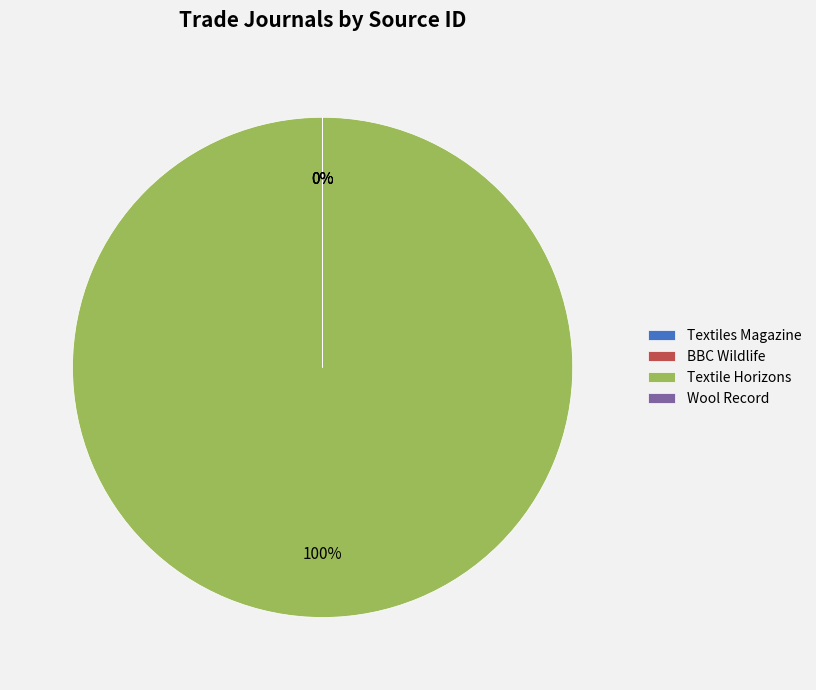

Count the number of slices in the pie.

4